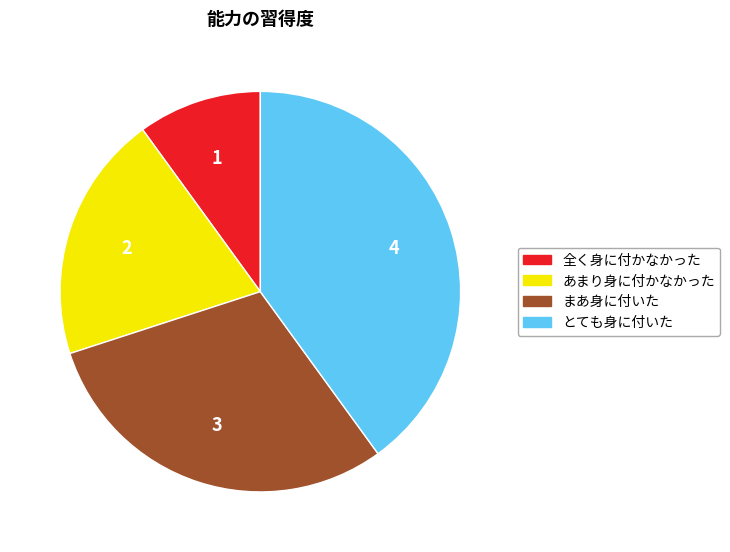

Approximately how many times larger is the value at あまり身に付かなかった compared to とても身に付いた?

0.5